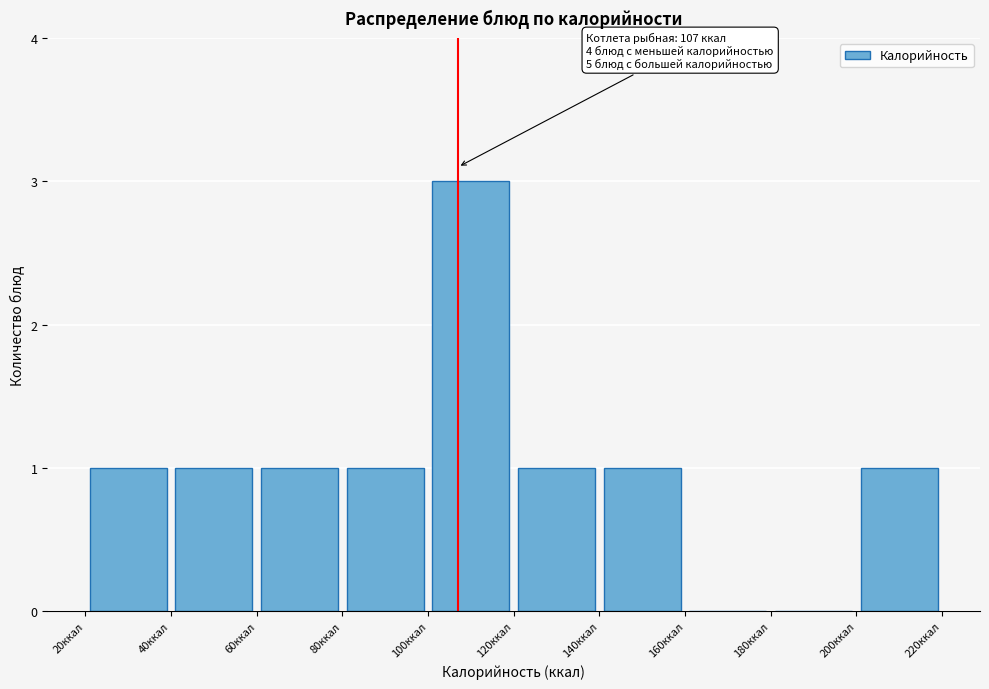

Which range on the x-axis has the tallest bar?

100 to 120